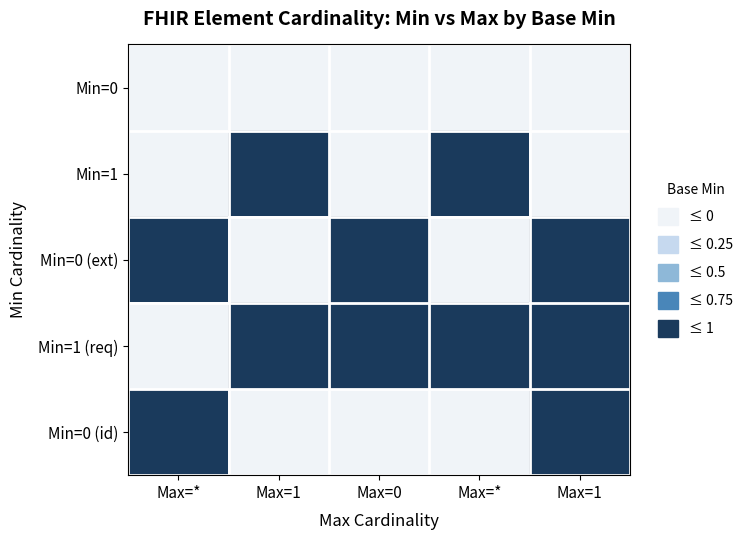

Which label corresponds to the smallest value in the chart?

Max=*